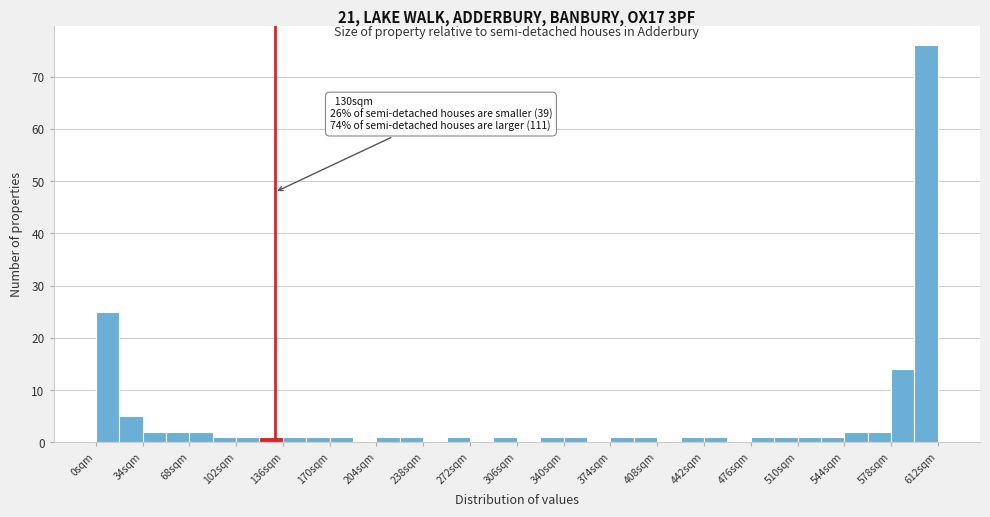

Read against the x-axis, roughly where is the centre of the tallest bar?

605